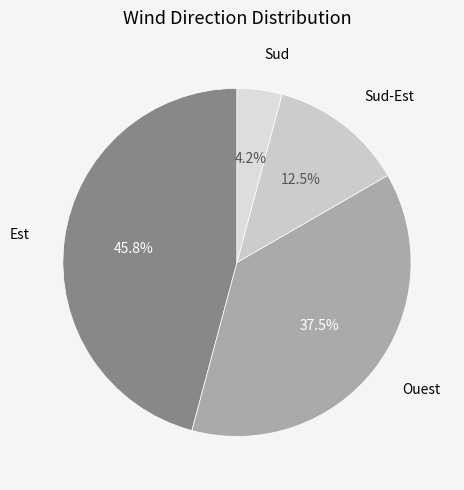

To the nearest percent, what is the difference between the largest and smallest slice percentages?

42%